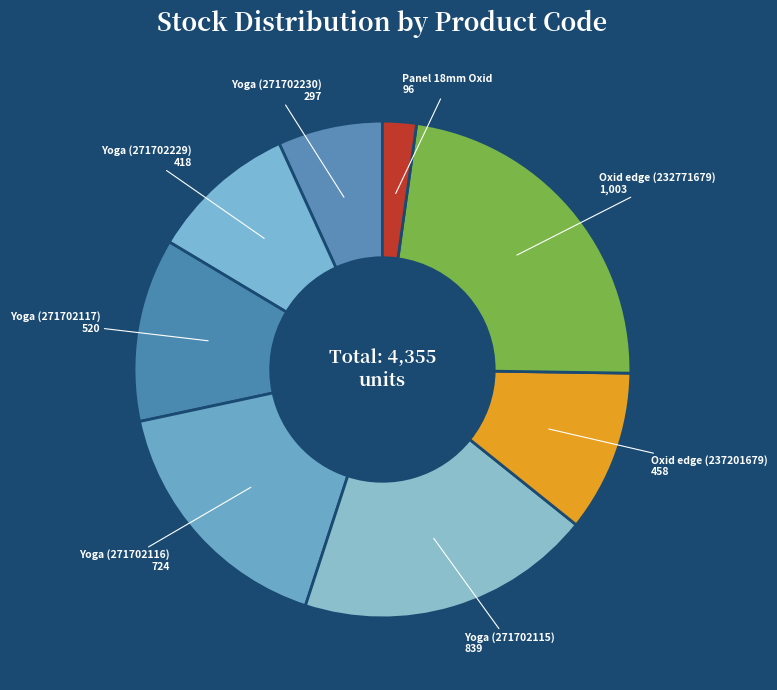

Rank the categories by value from lowest to highest.

Panel 18mm Oxid, Yoga (271702230), Yoga (271702229), Oxid edge (237201679), Yoga (271702117), Yoga (271702116), Yoga (271702115), Oxid edge (232771679)